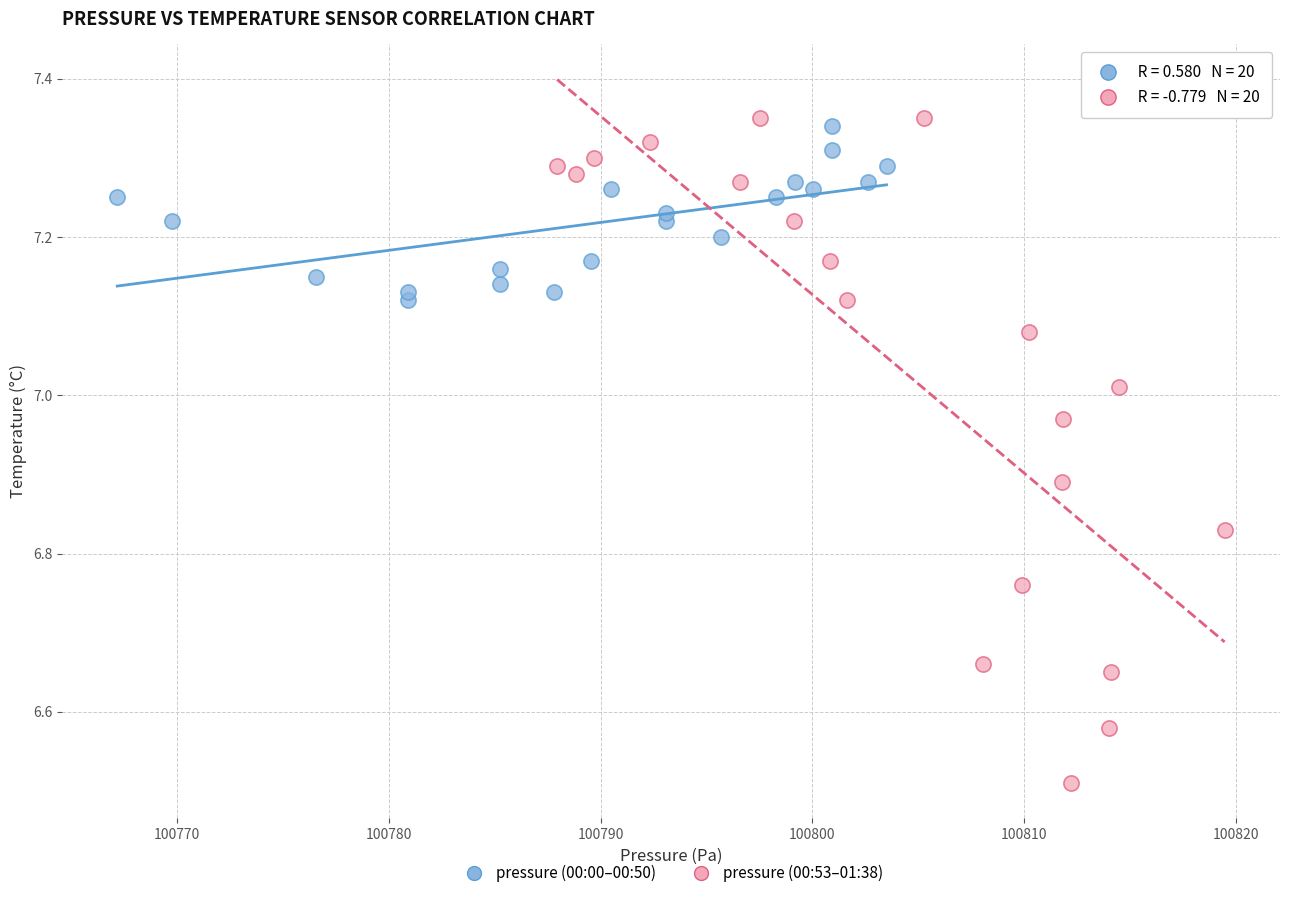

Which series has the largest Y range (max minus min)?

pressure (00:53–01:38)